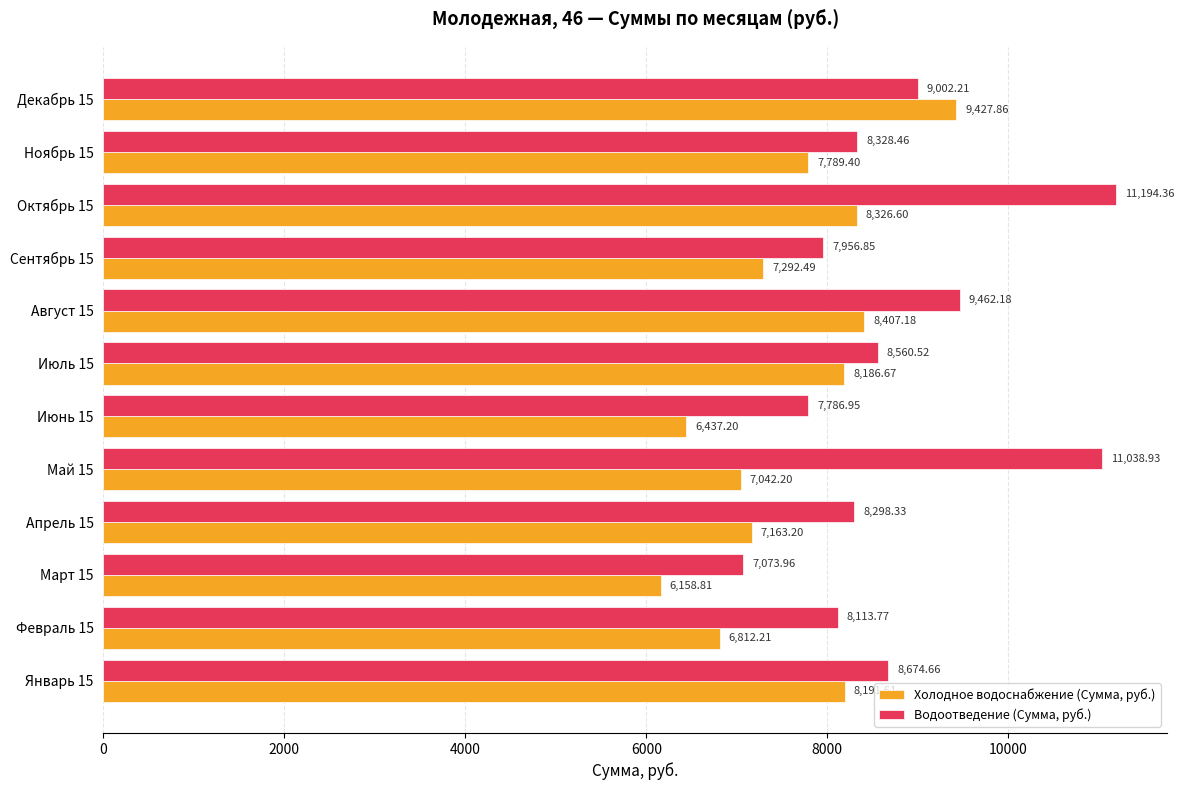

What is the sum of all Холодное водоснабжение (Сумма, руб.) values?

91235.4